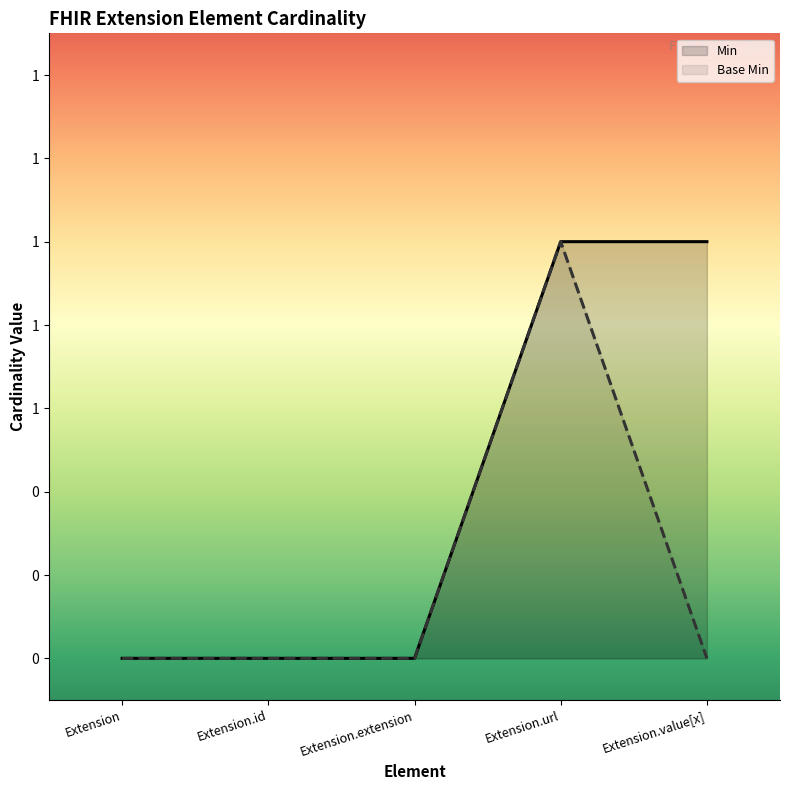

What are all the series names shown in the legend?

Min, Base Min